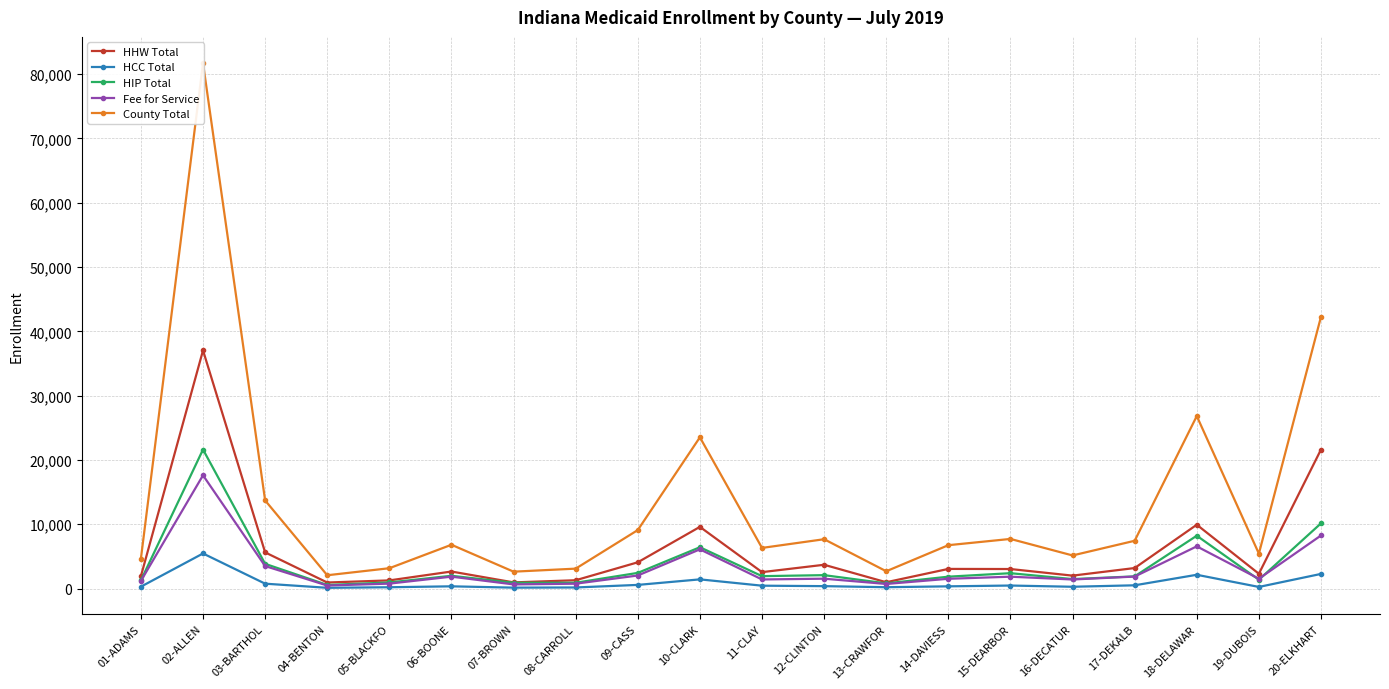

What is the difference between the maximum and minimum values in the HCC Total series?

5339